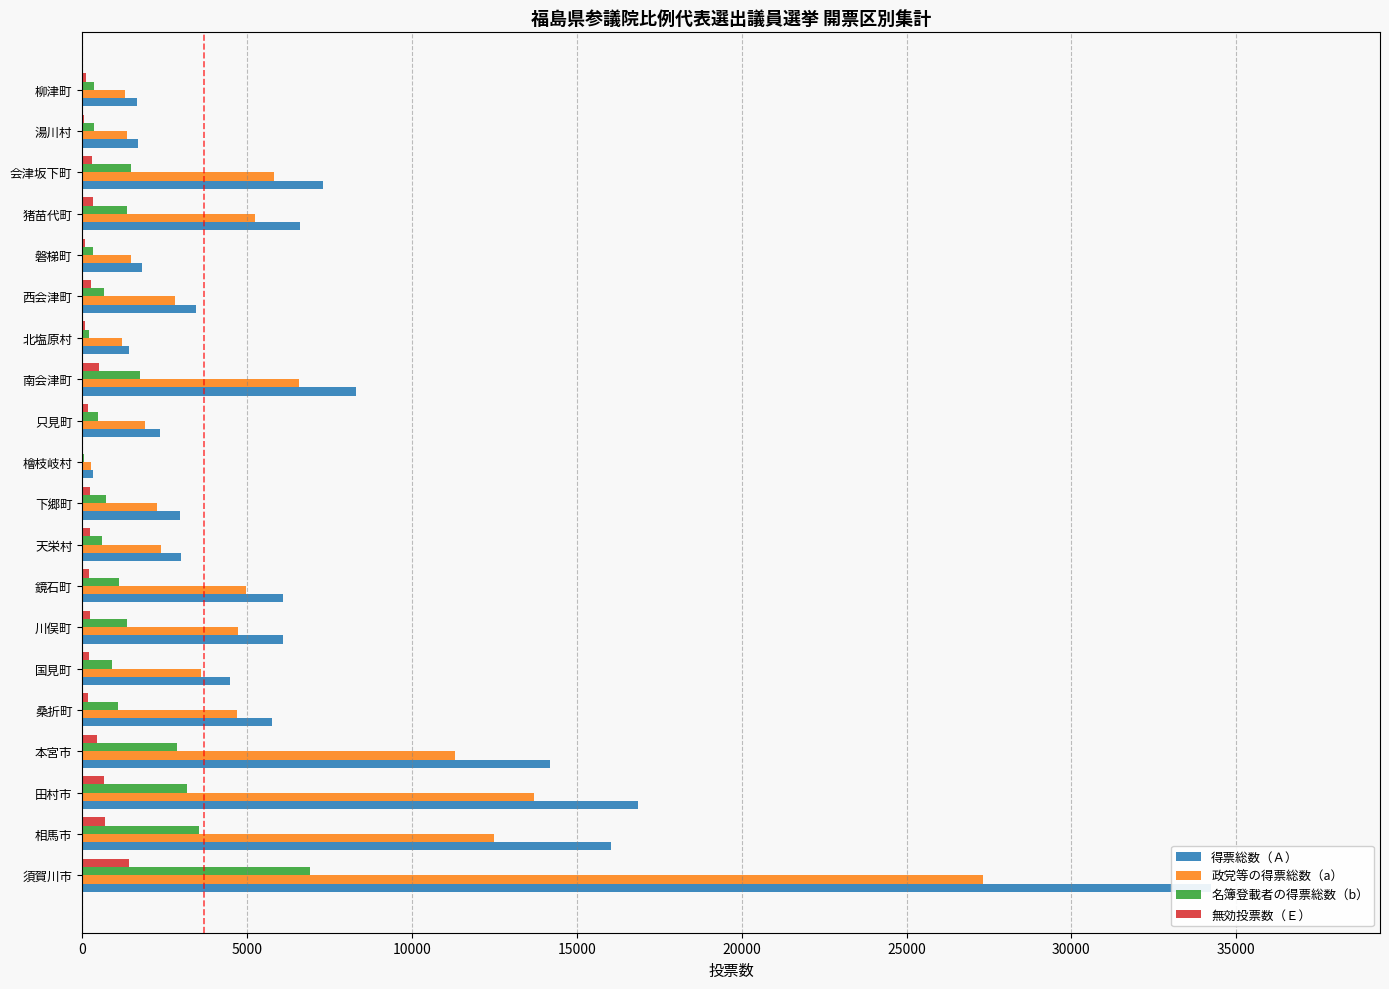

Rank the series by their maximum value, from highest to lowest.

得票総数（Ａ）, 政党等の得票総数（a）, 名簿登載者の得票総数（b）, 無効投票数（Ｅ）